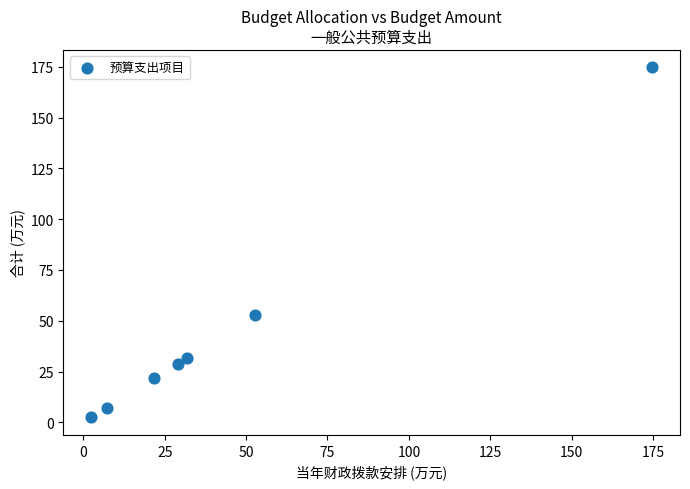

What Y value in the scatter plot is closest to 88?

52.6